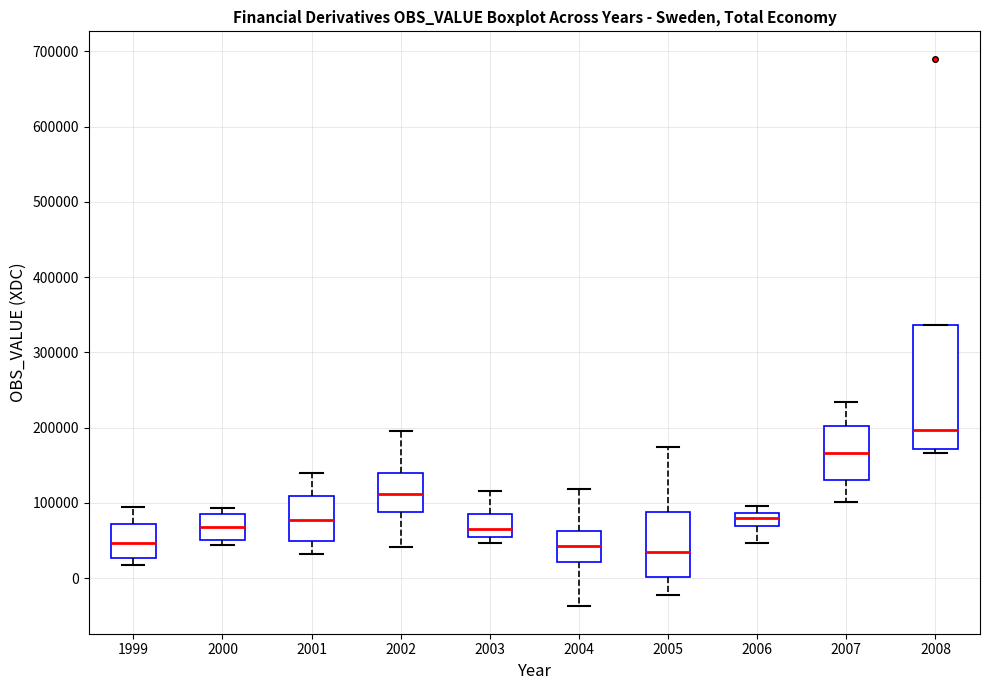

Reading left to right, read every box against the y-axis: the position of its median line, the range the box covers, and the ends of its whiskers. The values are not printed on the chart, so give them approximately, as read against the axis.

1999: median 50000, box 30000 to 70000, whiskers 20000 to 90000
2000: median 70000, box 50000 to 80000, whiskers 40000 to 90000
2001: median 80000, box 50000 to 110000, whiskers 30000 to 140000
2002: median 110000, box 90000 to 140000, whiskers 40000 to 200000
2003: median 70000, box 50000 to 90000, whiskers 50000 (just below the box's lower edge) to 120000
2004: median 40000, box 20000 to 60000, whiskers -40000 to 120000
2005: median 30000, box 0 to 90000, whiskers -20000 to 170000
2006: median 80000, box 70000 to 90000, whiskers 50000 to 100000
2007: median 170000, box 130000 to 200000, whiskers 100000 to 230000
2008: median 200000, box 170000 to 340000, whiskers 170000 (just below the box's lower edge) to 340000